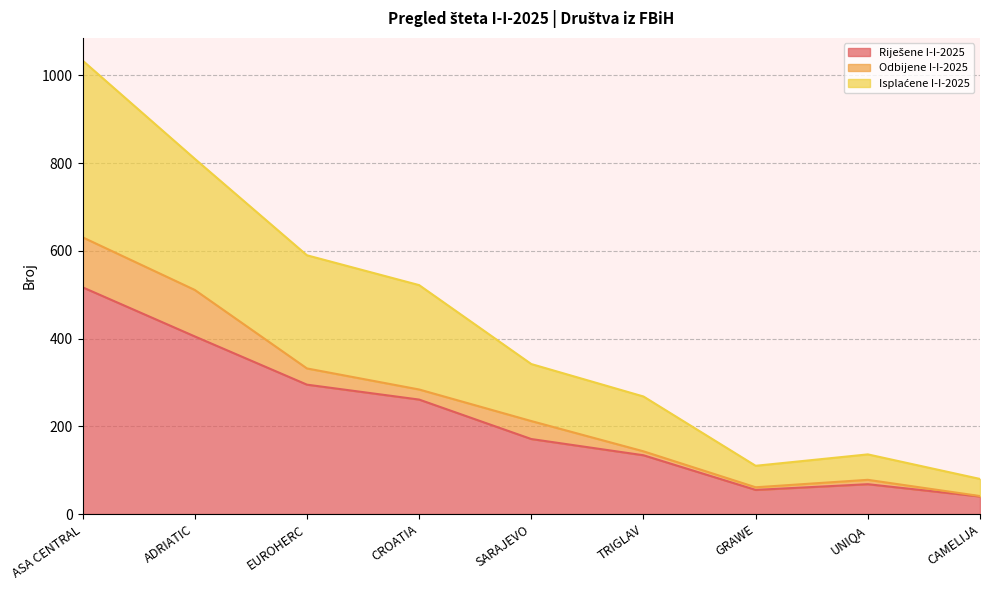

How many values in the Isplaćene I-I-2025 series are below 342?

4